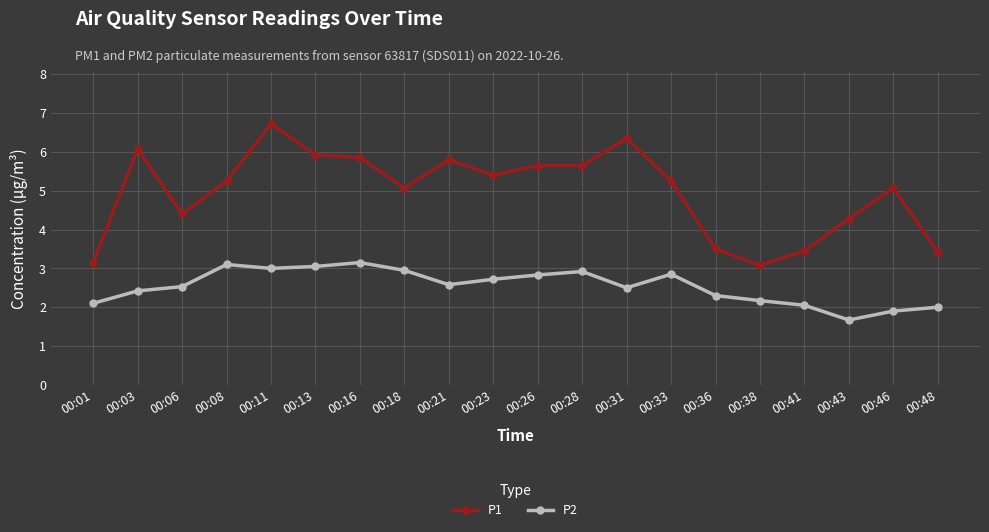

Which label corresponds to the smallest value in the chart?

00:43